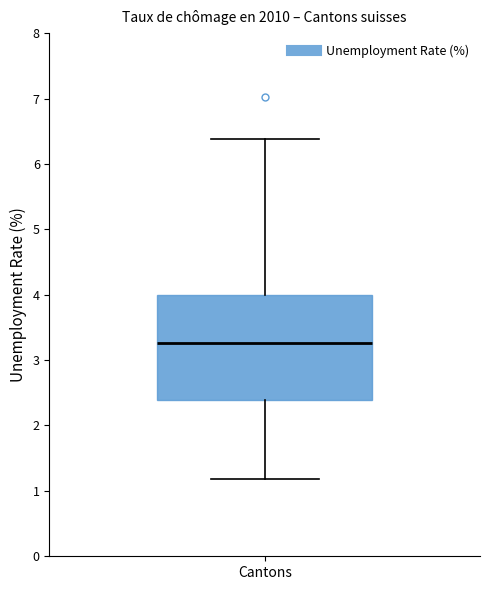

Transcribe this box plot: give where the median line is, the range the box spans, and where the two whiskers end, as read against the y-axis. The values are not printed on the chart, so give them approximately, as read against the axis.

median 3.3, box 2.4 to 4.0, whiskers 1.2 to 6.4